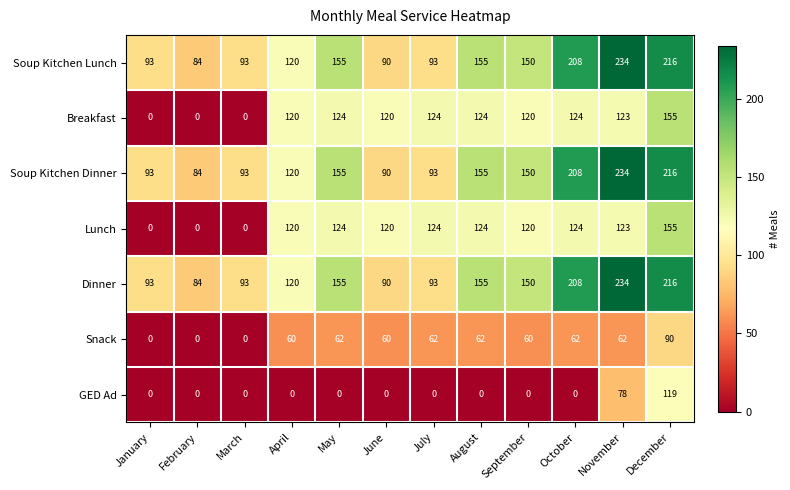

Count the number of data series in this chart.

7